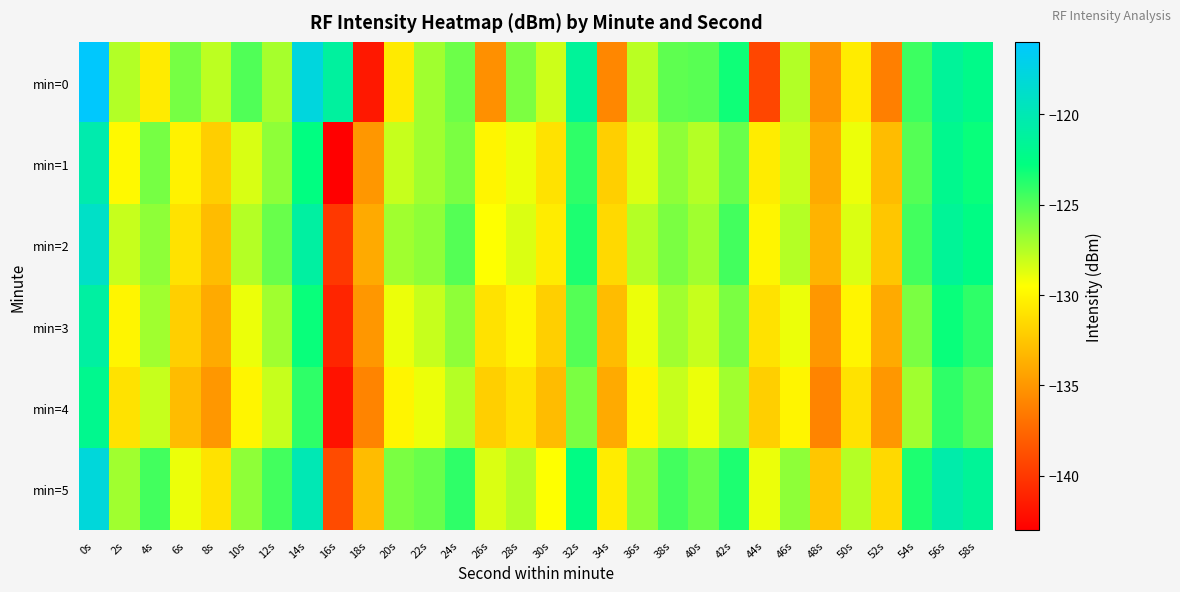

Rank the series by their maximum value, from lowest to highest.

min=4, min=3, min=1, min=2, min=5, min=0